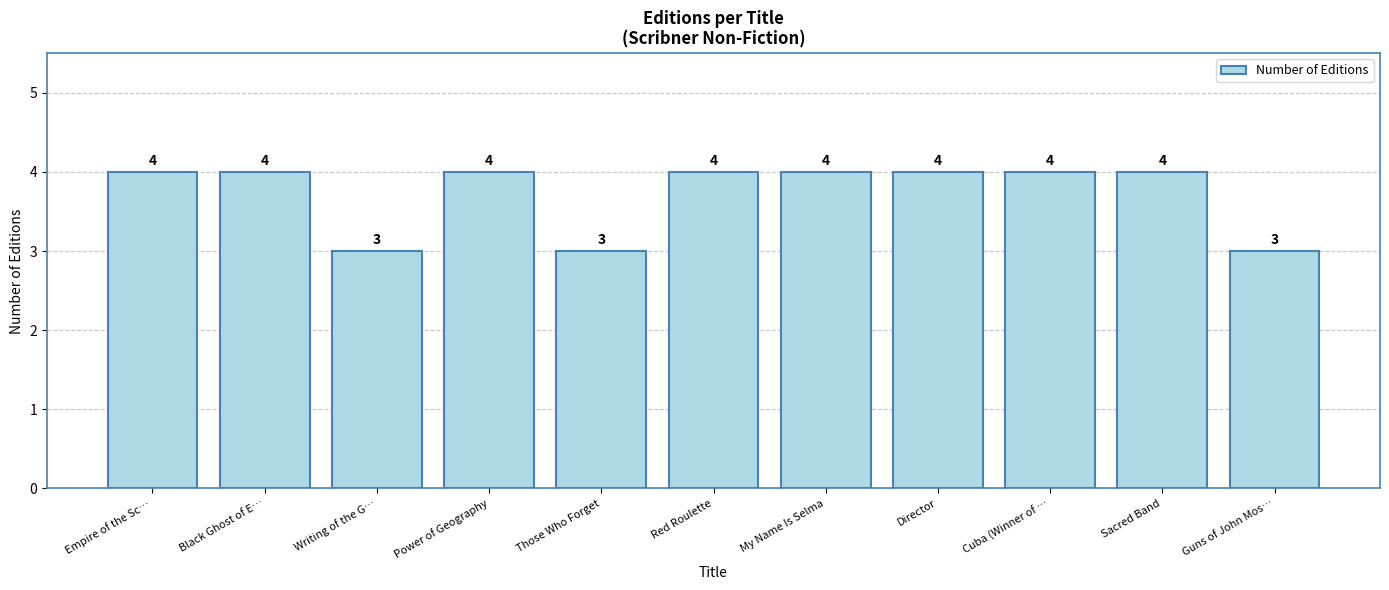

True or false: the data shows 5 at Writing of the G….

False